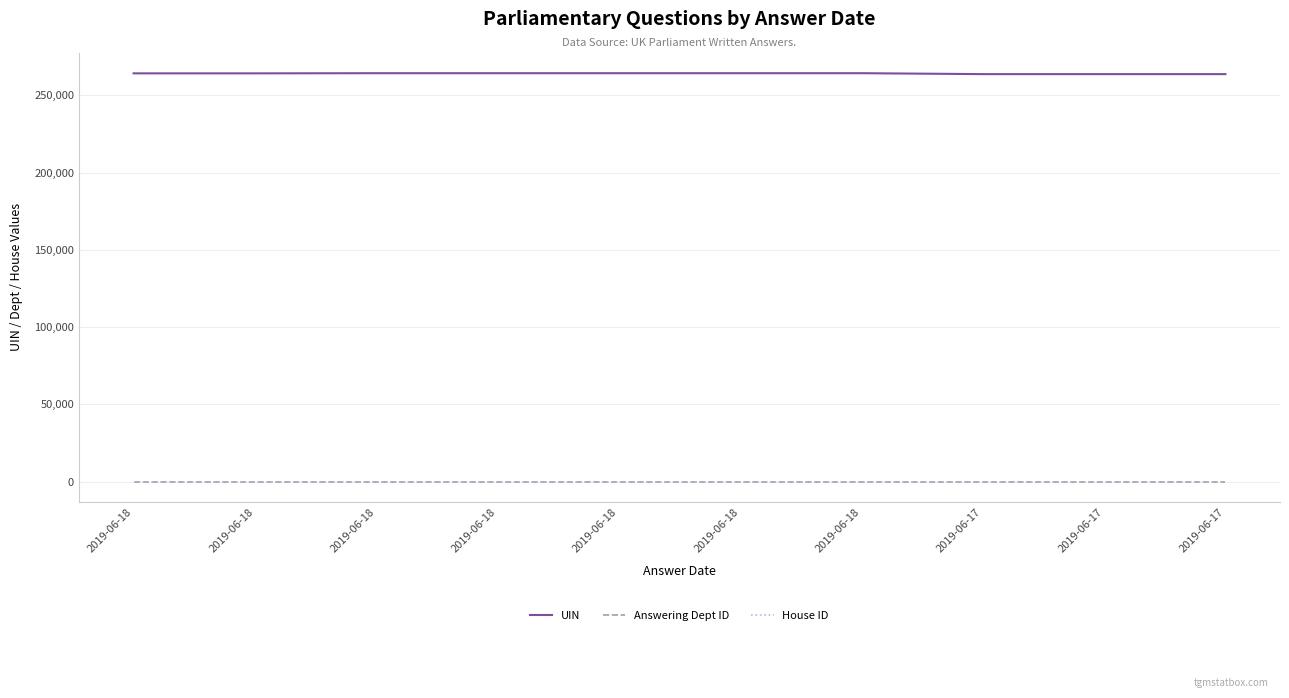

Is this an area chart (filled region under the line)?

No